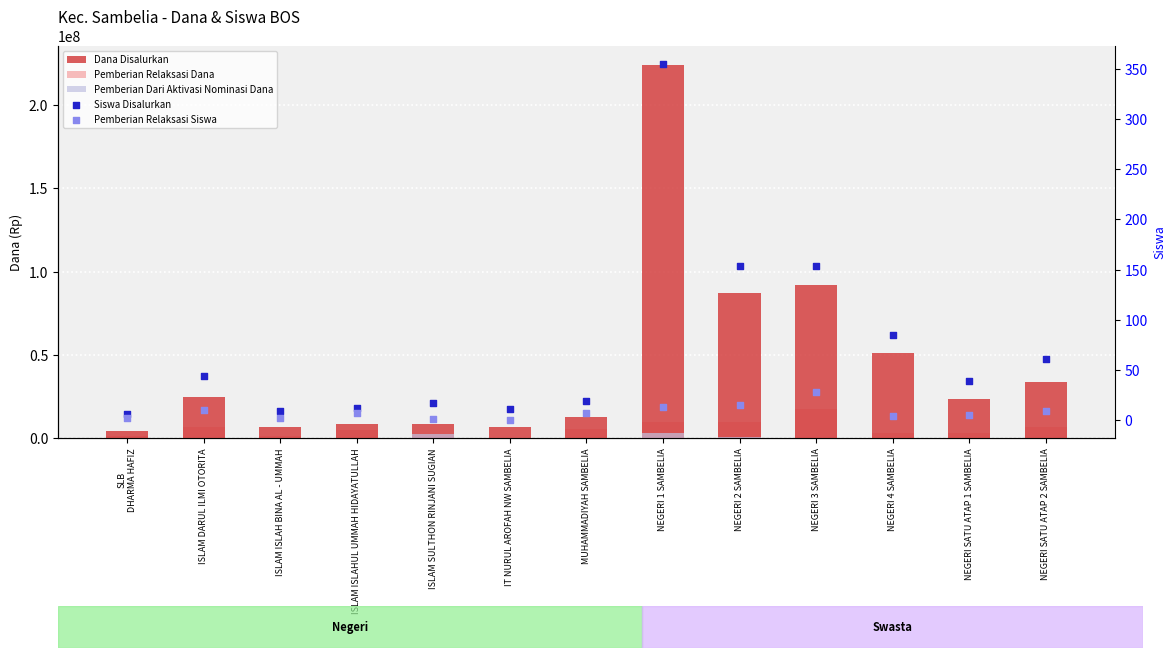

Which series reaches the minimum Y coordinate?

Pemberian Relaksasi Dana